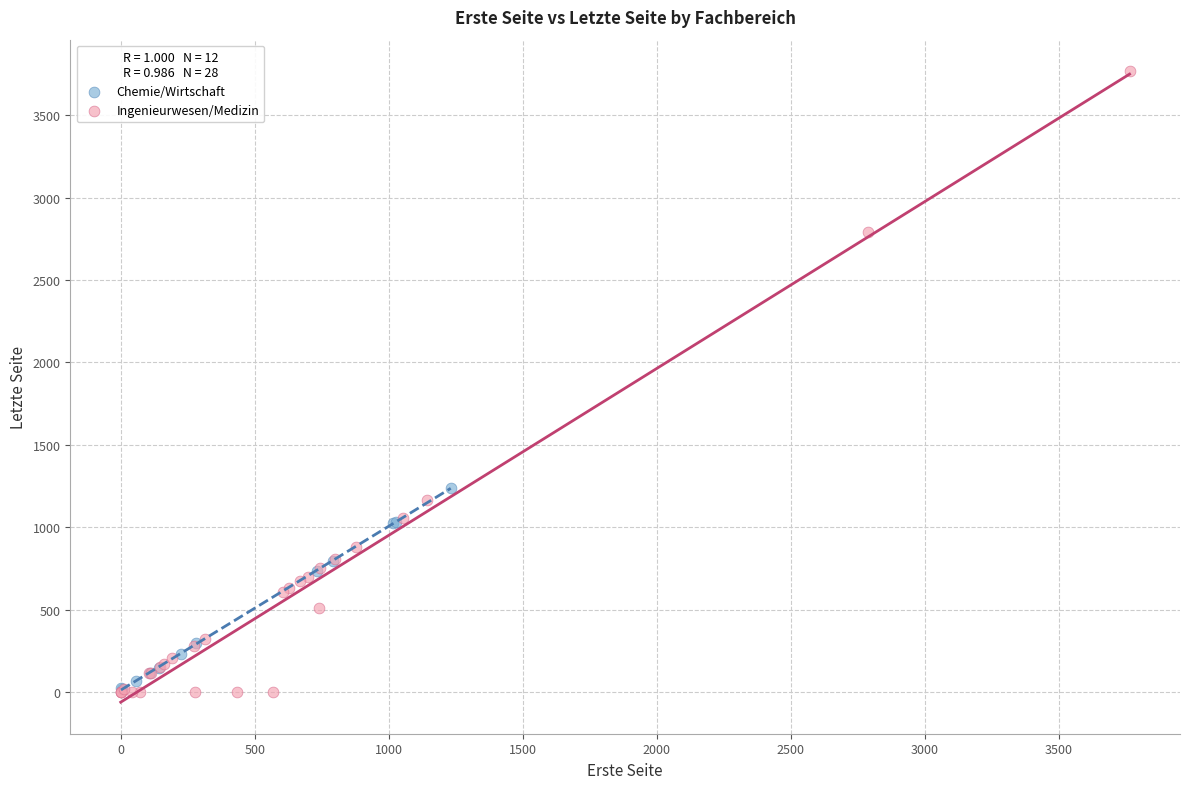

What are all the series names shown in the legend?

Chemie/Wirtschaft, Ingenieurwesen/Medizin